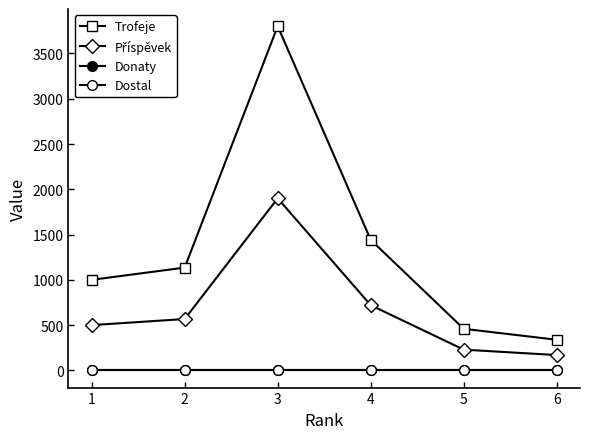

Does the chart display data point markers on the line(s)?

Yes